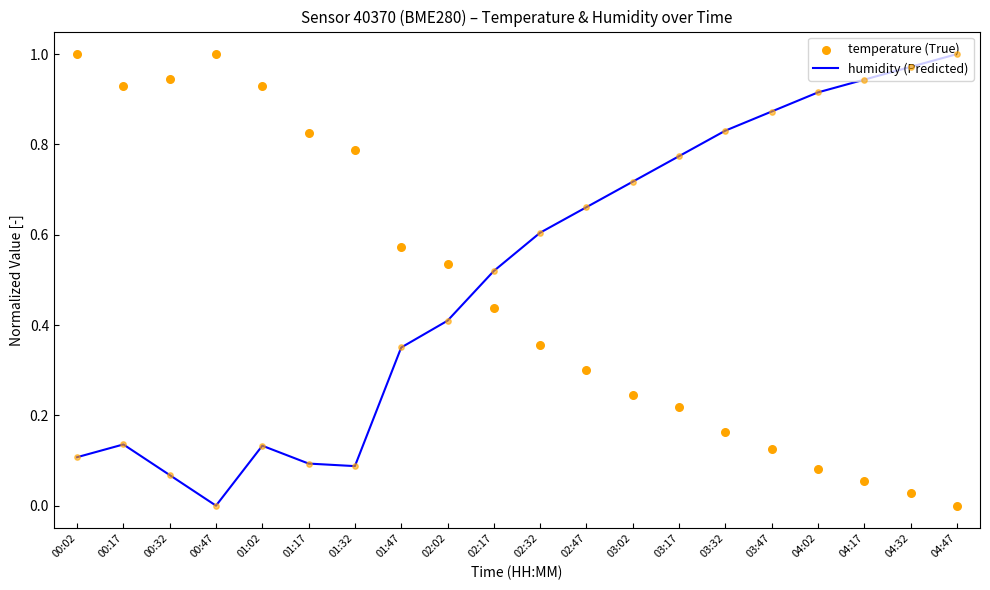

What are all the series names shown in the legend?

humidity, temperature